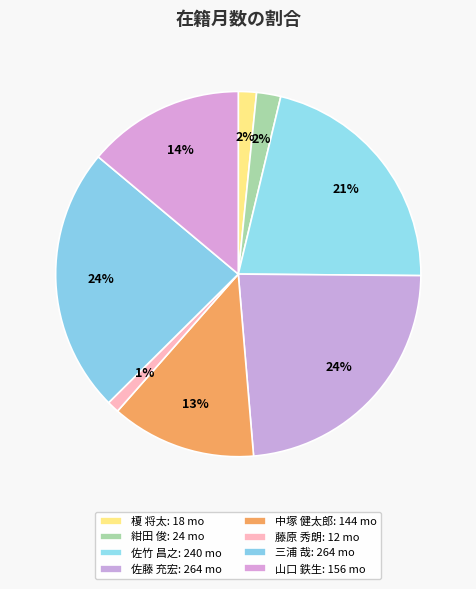

To the nearest percent, what is the difference between the 中塚 健太郎 and 榎 将太 slice percentages?

11%